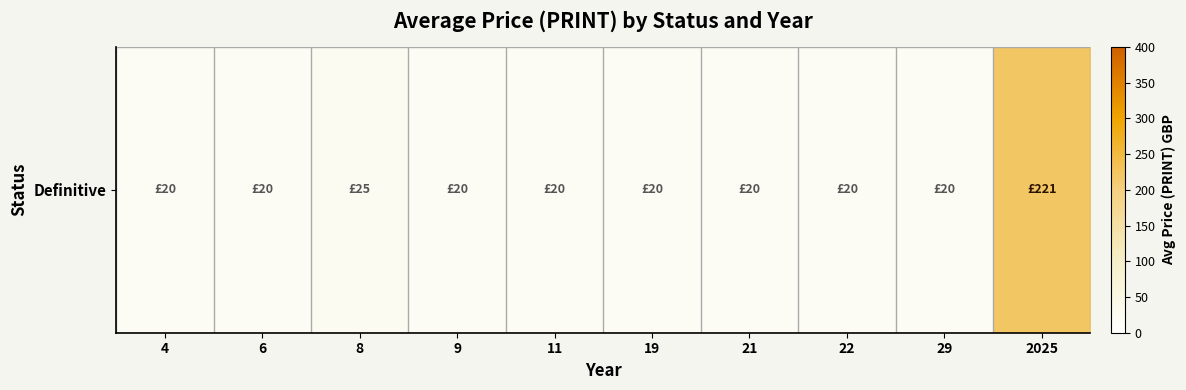

How many data points are above 20?

2